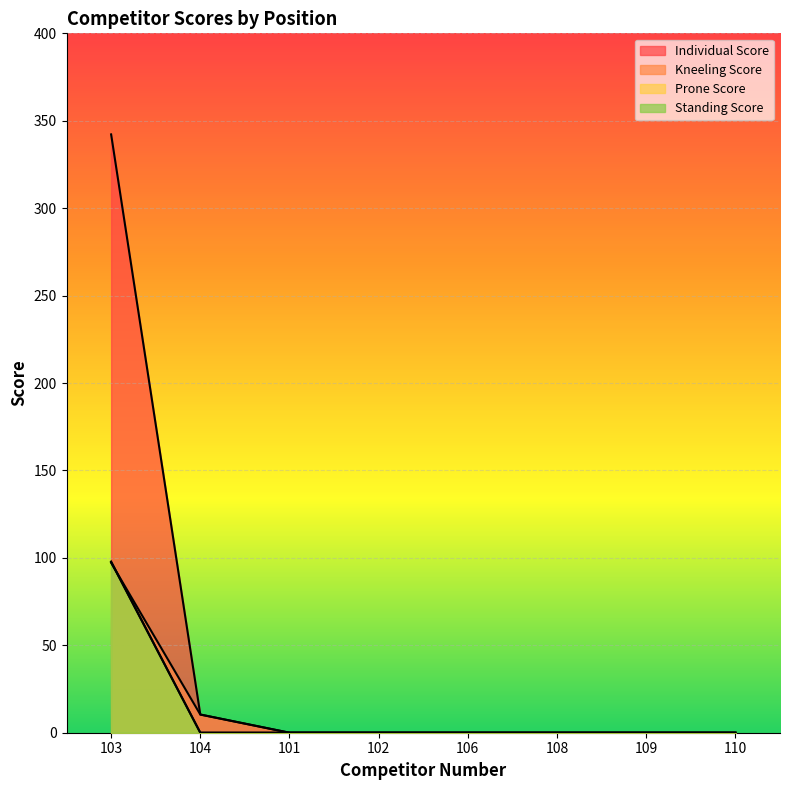

Reading left to right, list all the values displayed in this chart.

Individual Score: 103=342.2	104=10.4	101=0.0	102=0.0	106=0.0	108=0.0	109=0.0	110=0.0
Kneeling Score: 103=97.2	104=10.4	101=0.0	102=0.0	106=0.0	108=0.0	109=0.0	110=0.0
Prone Score: 103=97.9	104=0.0	101=0.0	102=0.0	106=0.0	108=0.0	109=0.0	110=0.0
Standing Score: 103=97.6	104=0.0	101=0.0	102=0.0	106=0.0	108=0.0	109=0.0	110=0.0